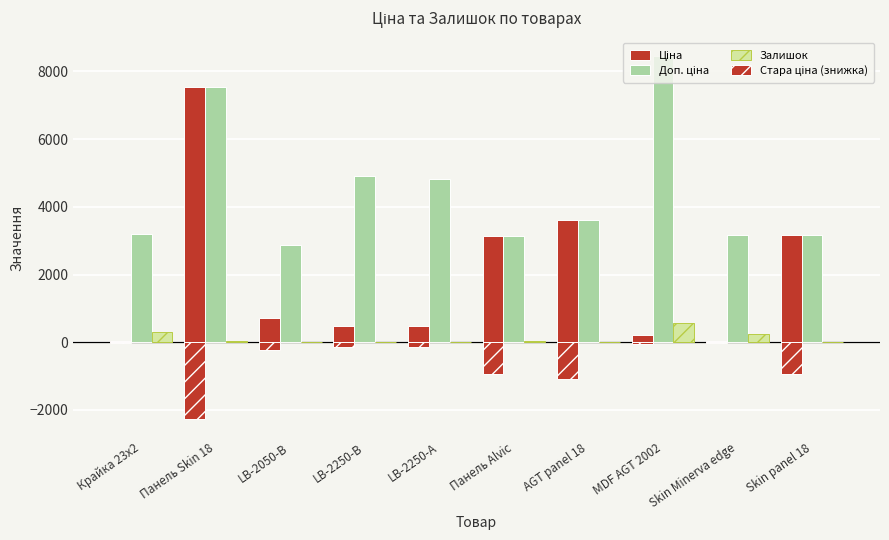

Between Панель Alvic and LB-2250-А, which is larger?

Панель Alvic